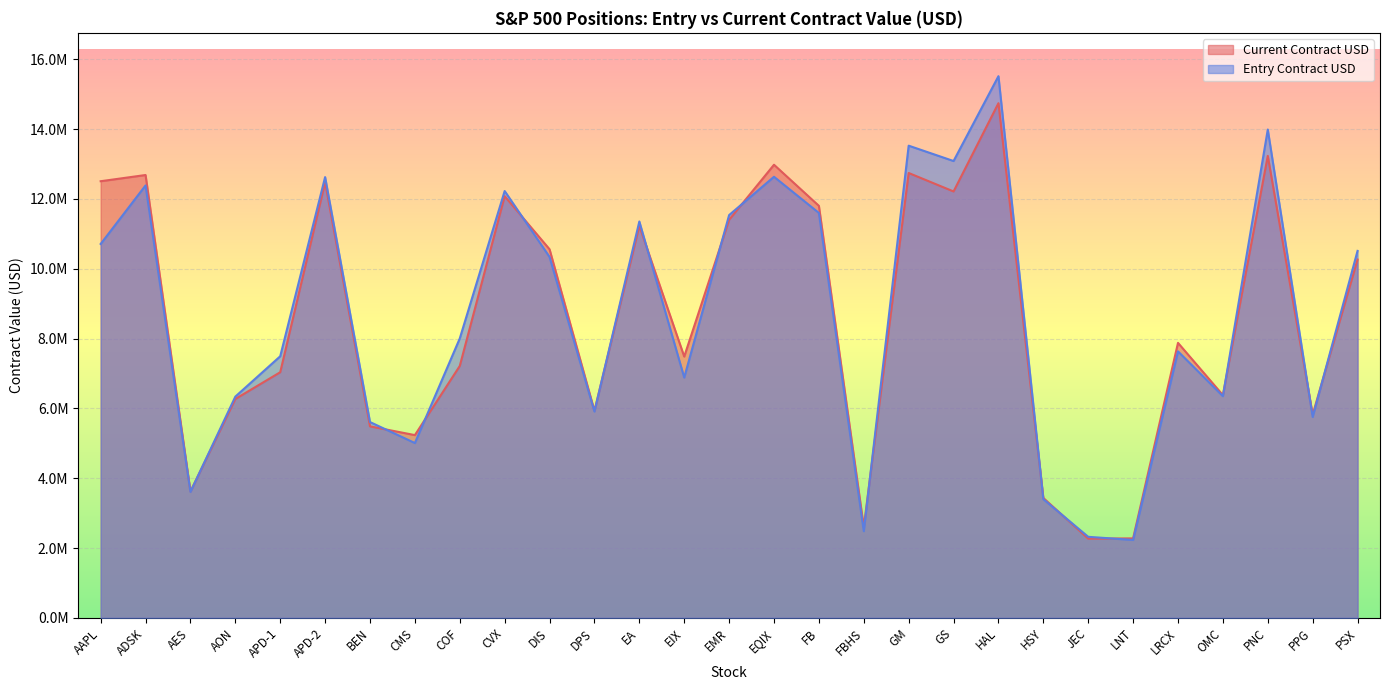

True or false: Current Contract USD has a value of 5484602.0 at BEN.

True